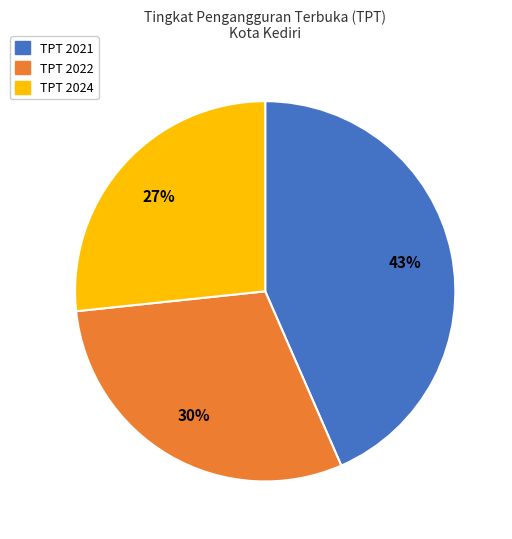

Do TPT 2024 and TPT 2022 together represent more than half of the pie?

Yes